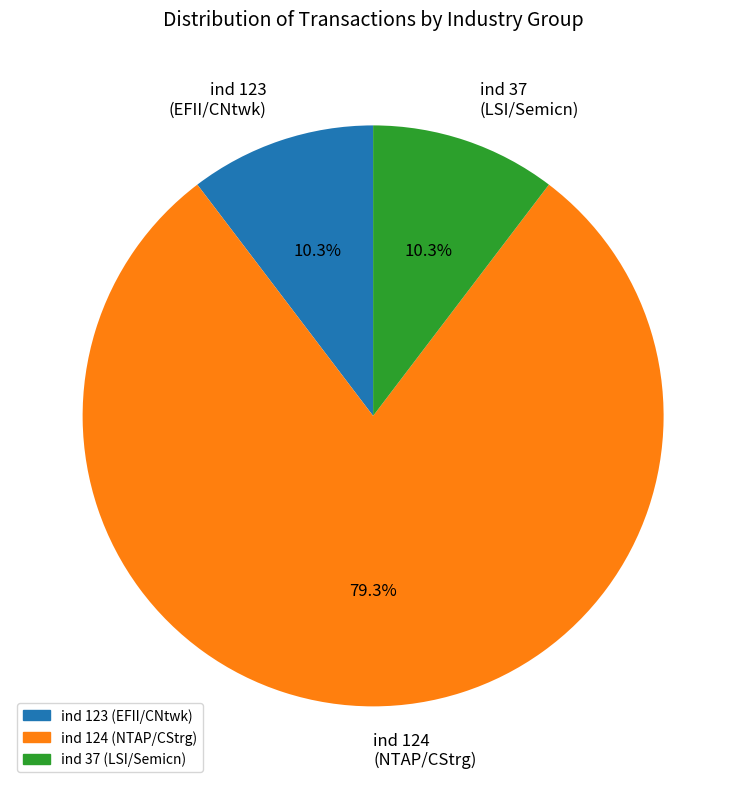

Is the sum of ind 123 (EFII/CNtwk) and ind 124 (NTAP/CStrg) greater than half?

Yes